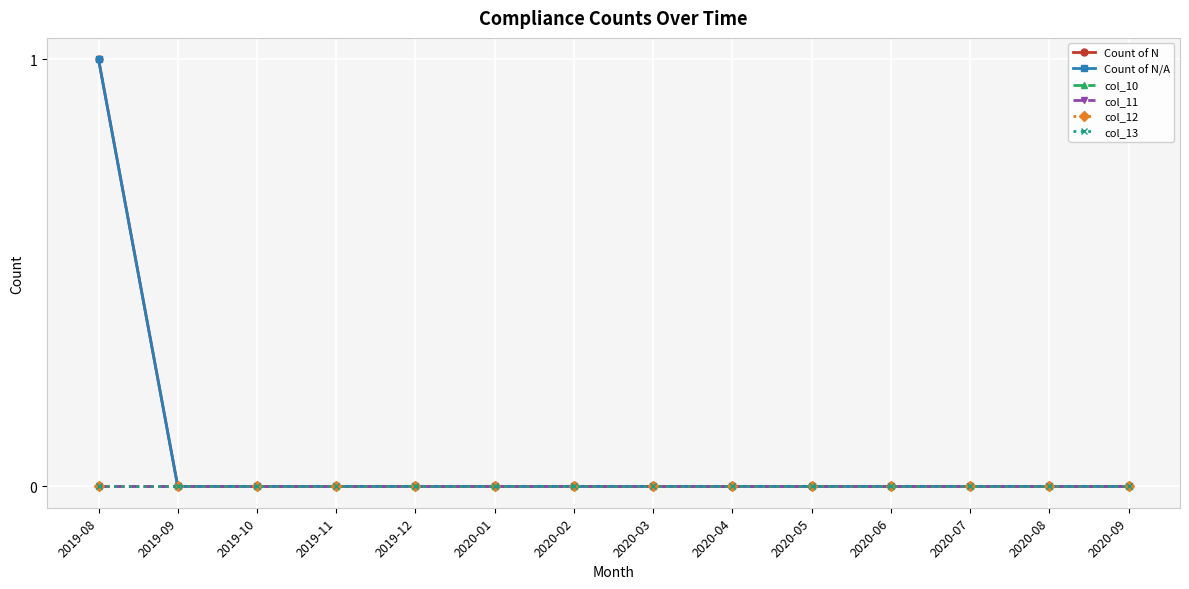

Does the chart have visible grid lines?

Yes